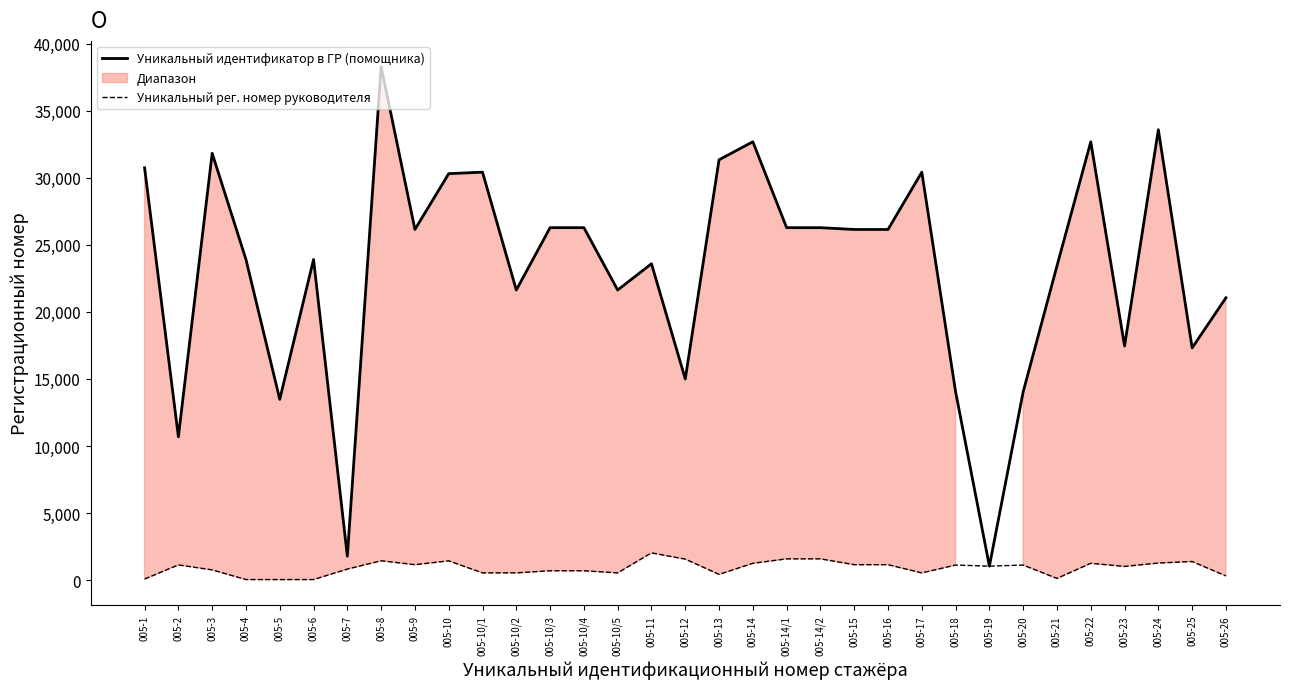

At which label is Уникальный идентификатор в ГР (помощника) closest to 19665?

005-26